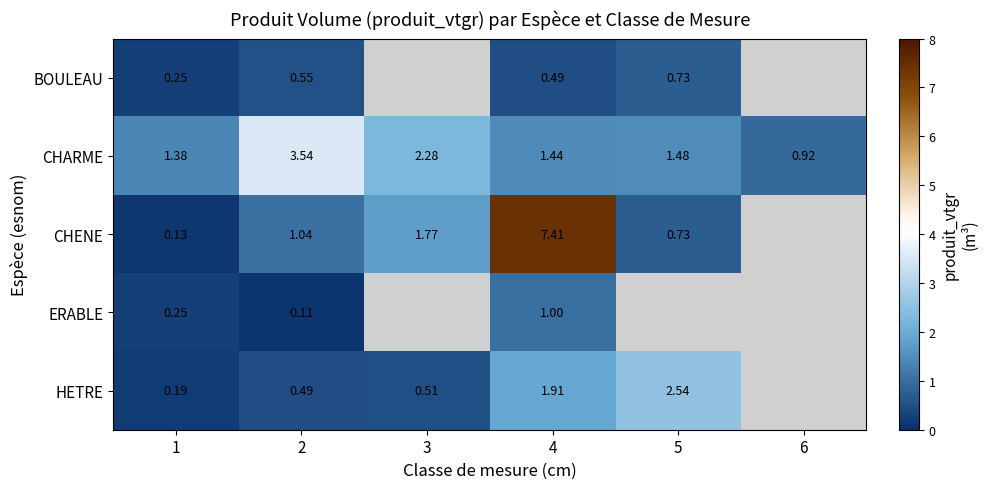

Which series has the largest range (max minus min)?

CHENE